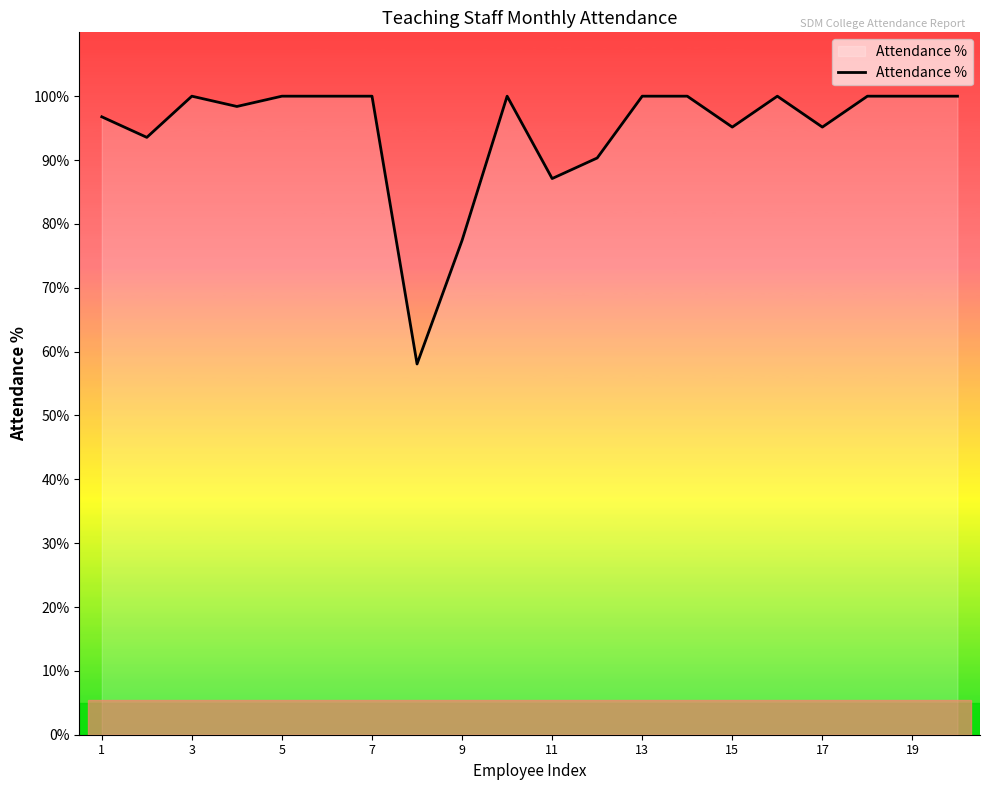

What is the difference between the maximum and minimum values?

41.9